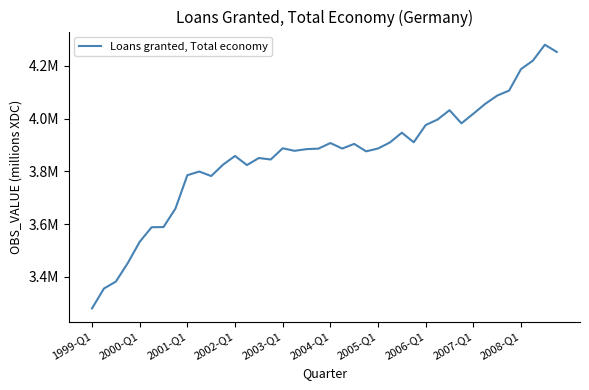

Which label corresponds to the smallest value in the chart?

1999-Q1